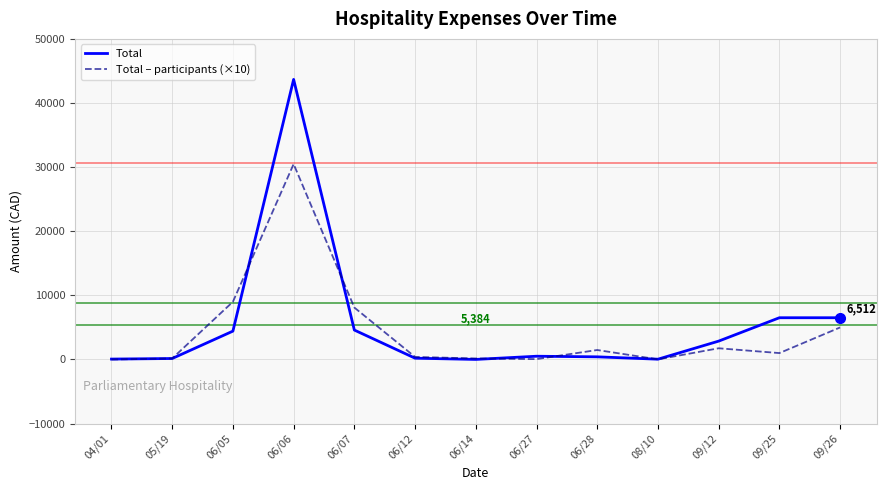

Rank the series at 06/05 from lowest to highest value.

Total, Total – participants (×10)